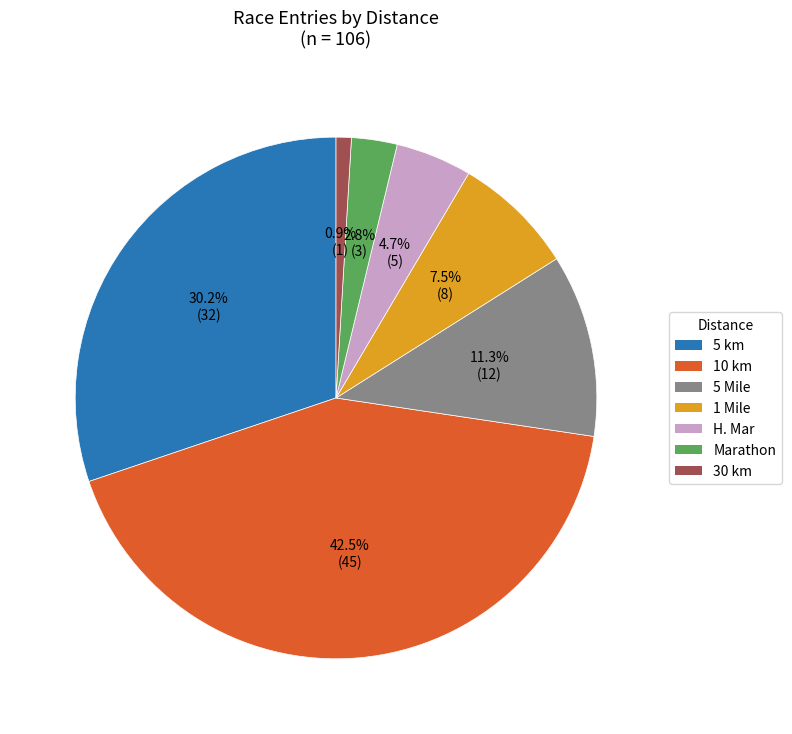

Do H. Mar and 10 km together represent more than half of the pie?

No